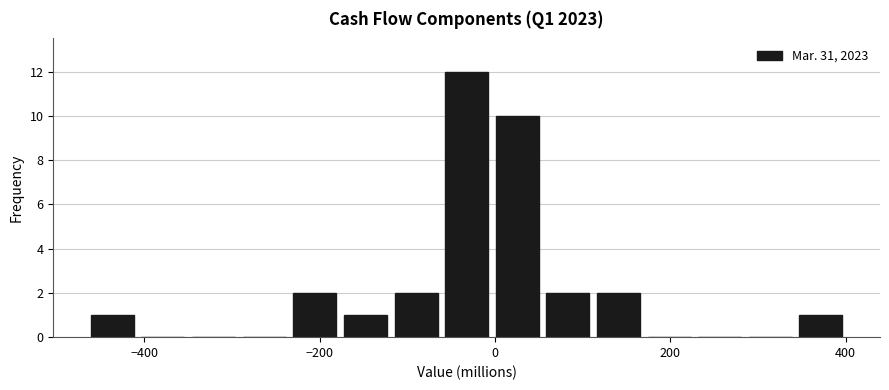

Around what value on the x-axis is the tallest bar? Give the approximate position of its centre, as read against the axis.

-40